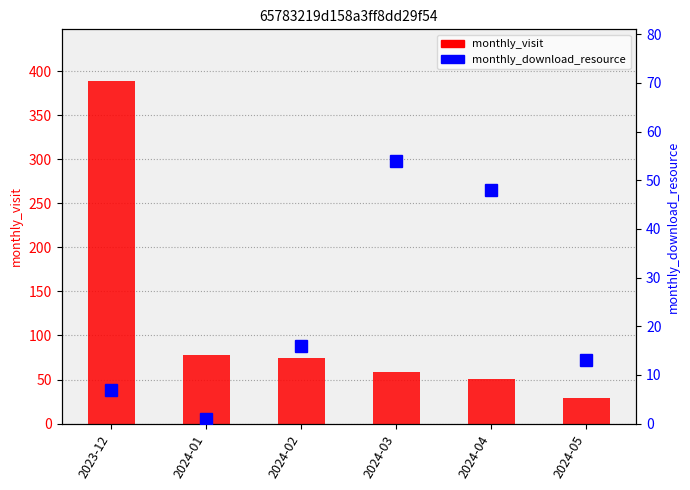

What is the label of the 5th bar from the left?

2024-04